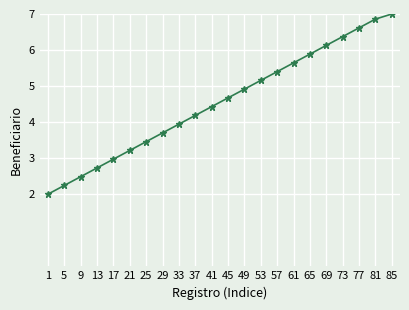

Is it true that the value at 29 is 5.9?

False